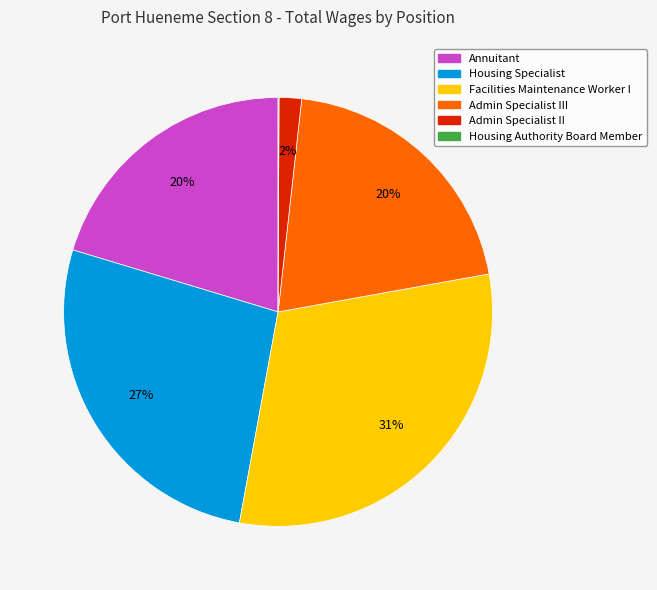

Does any single category account for the majority?

No